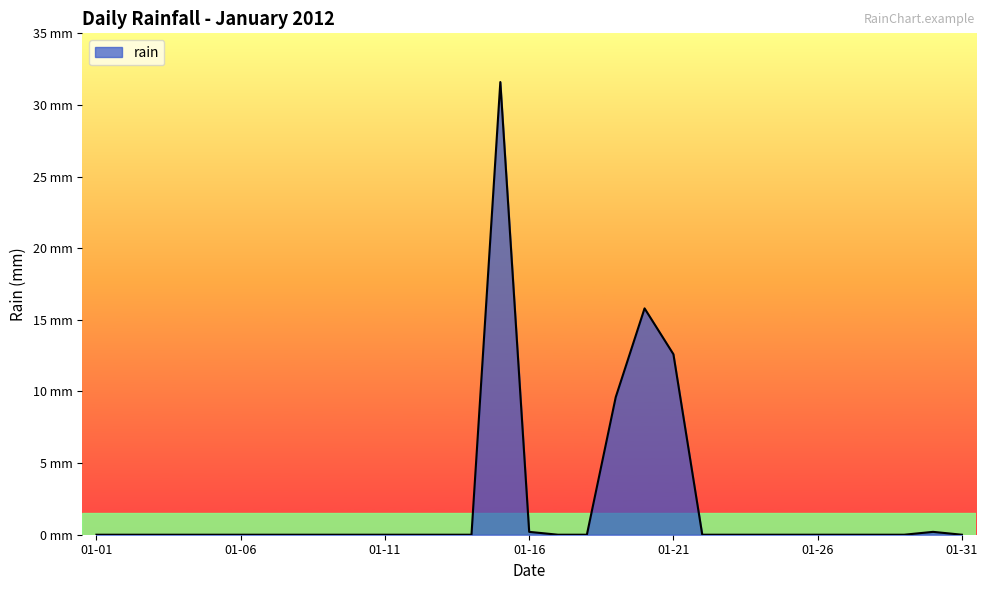

What is the sum of all values?

70.0